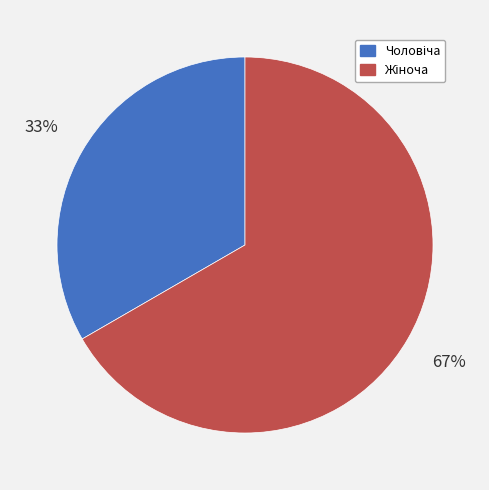

Is there a majority slice in this chart?

Yes